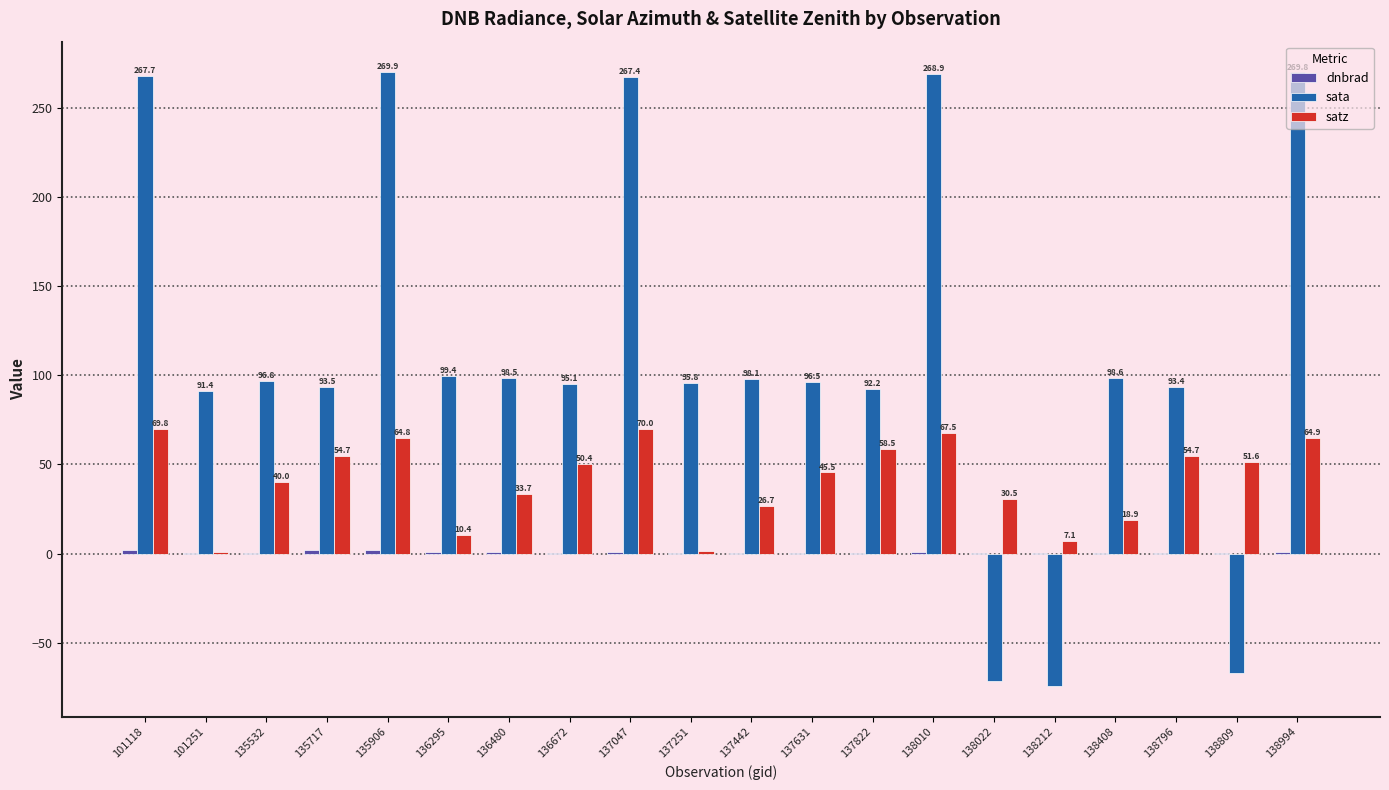

True or false: sata has a value of 26.3 at 137442.

False